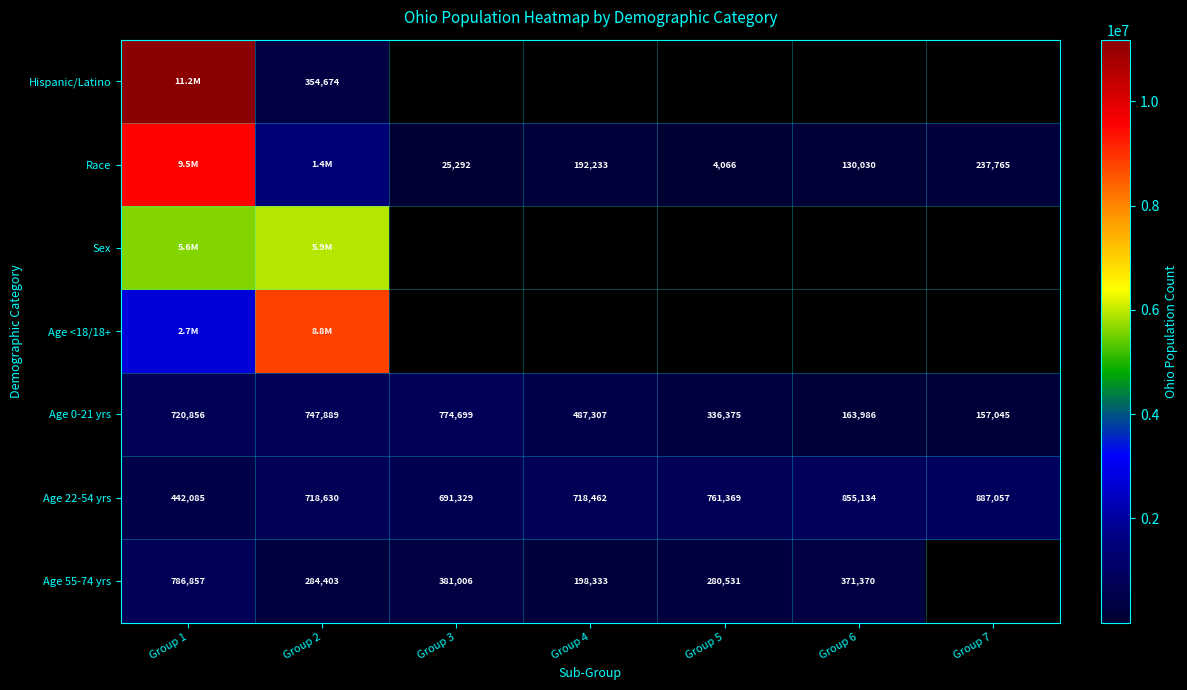

The value of Age 0-21 yrs at Group 1 is 720856. True or false?

True